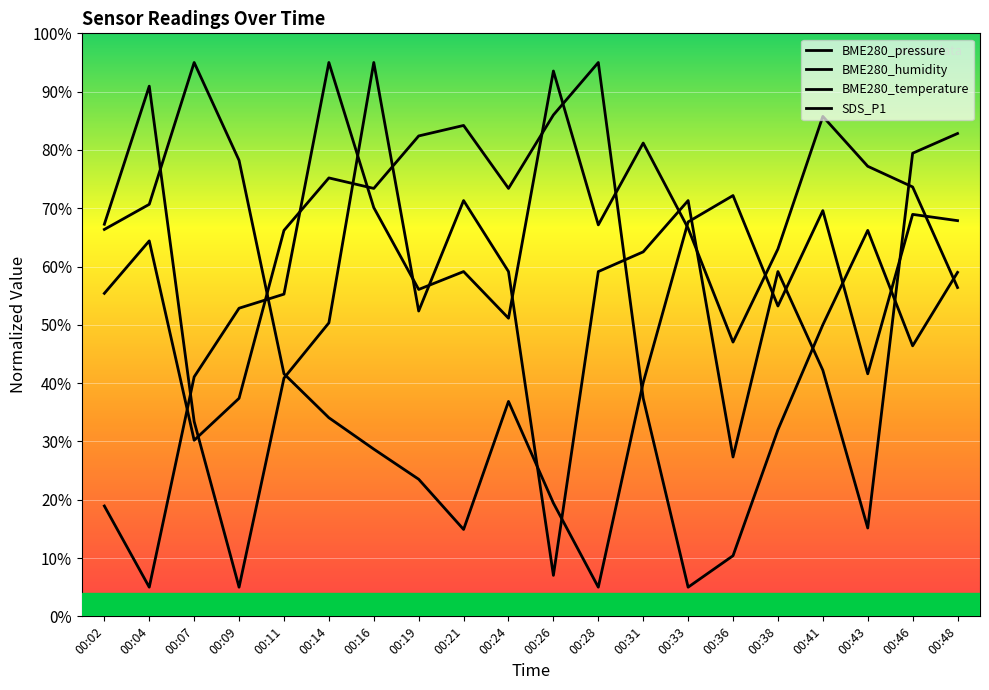

True or false: BME280_humidity has a value of 5.0 at 00:28.

True